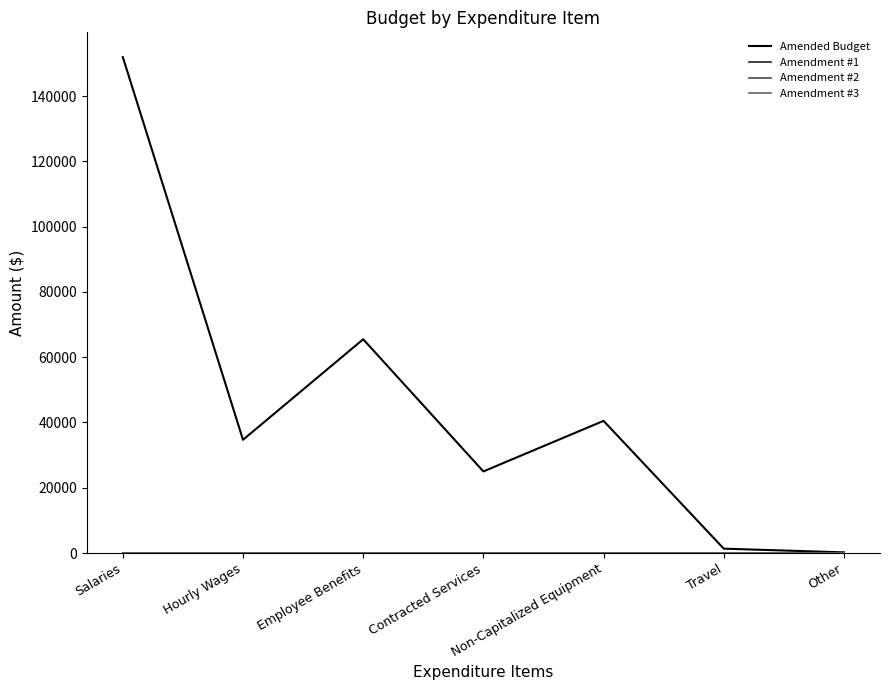

The value of Amended Budget at Non-Capitalized Equipment is 40491. True or false?

True